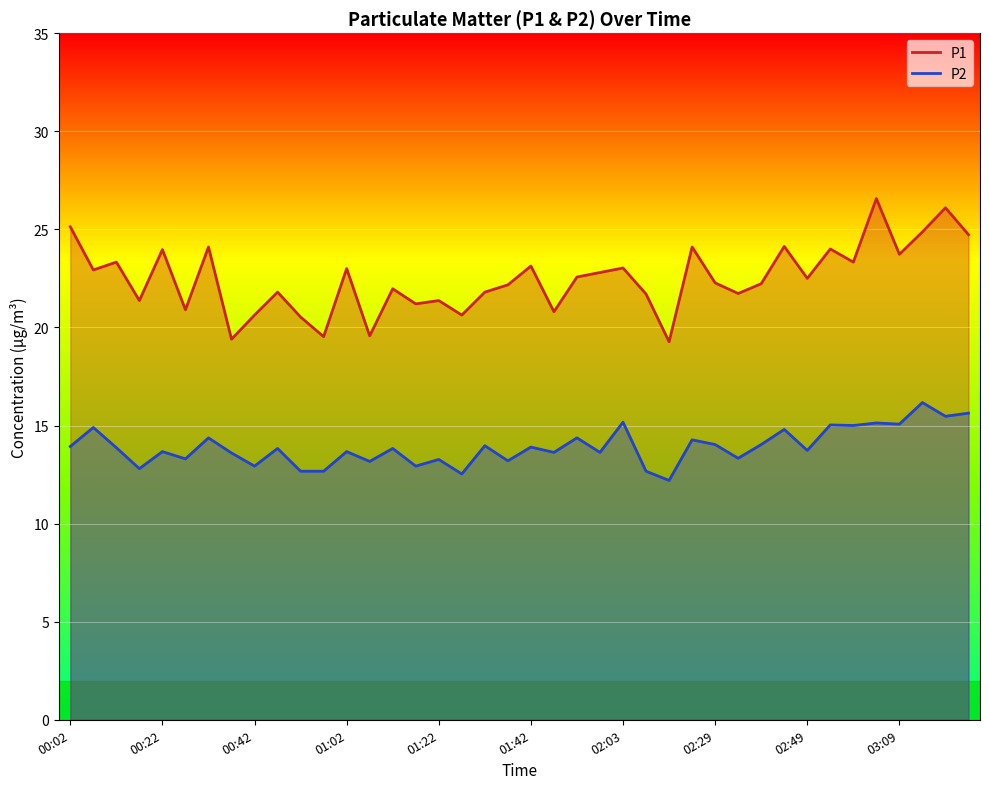

At which category does the chart reach its peak across all series?

03:04